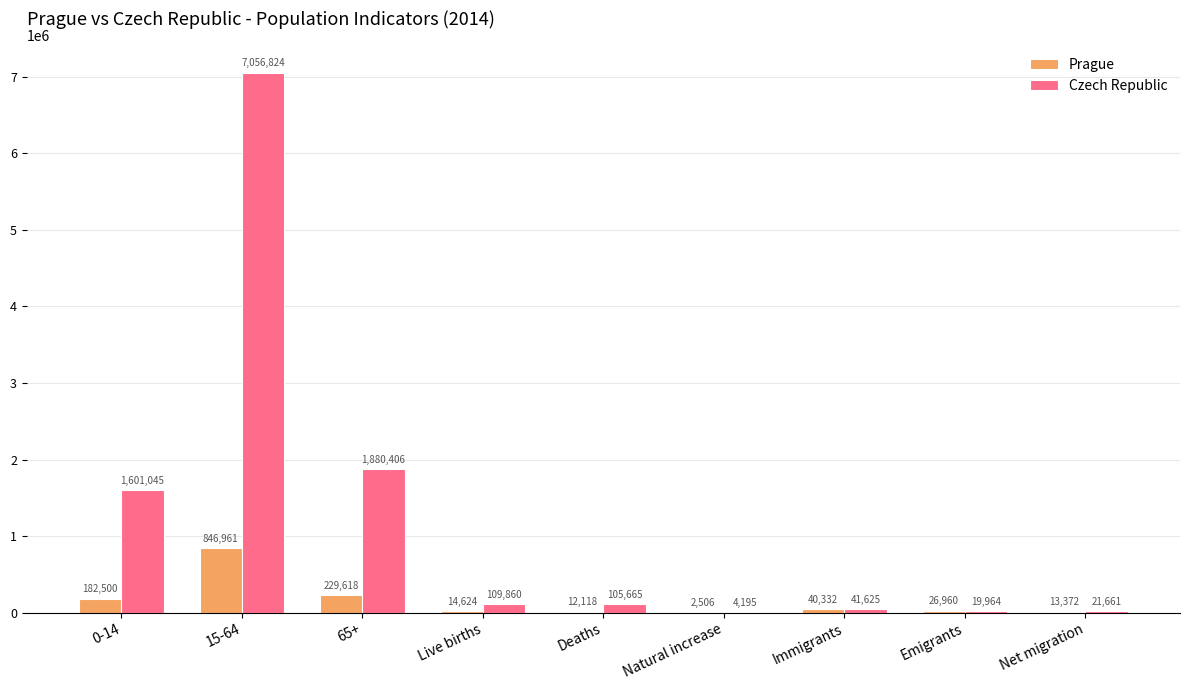

How many data points does each series have?

9